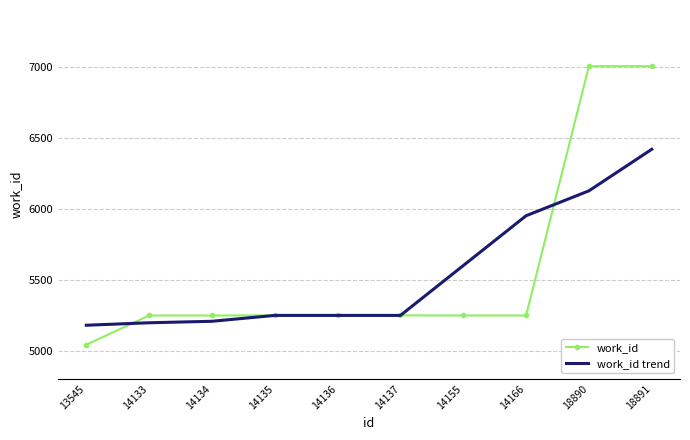

The value of work_id at 14166 is 5247.0. True or false?

True